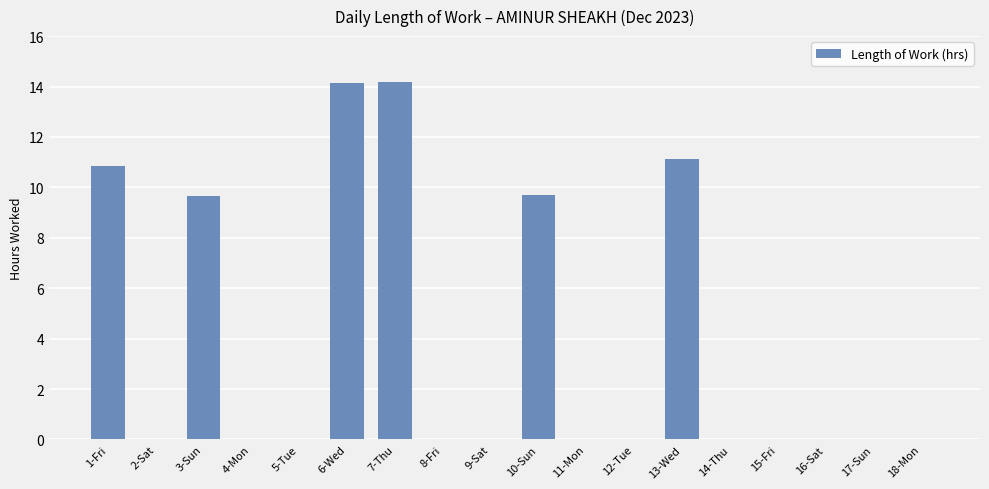

What is the sum of all values?

69.6